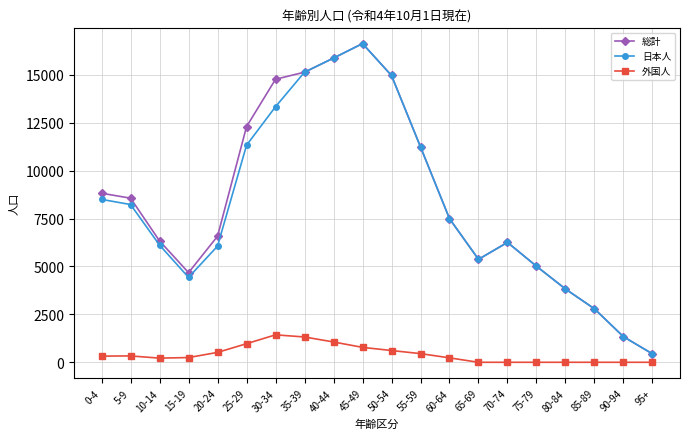

In 総計, how many points are lower than both neighbors (excluding endpoints)?

2